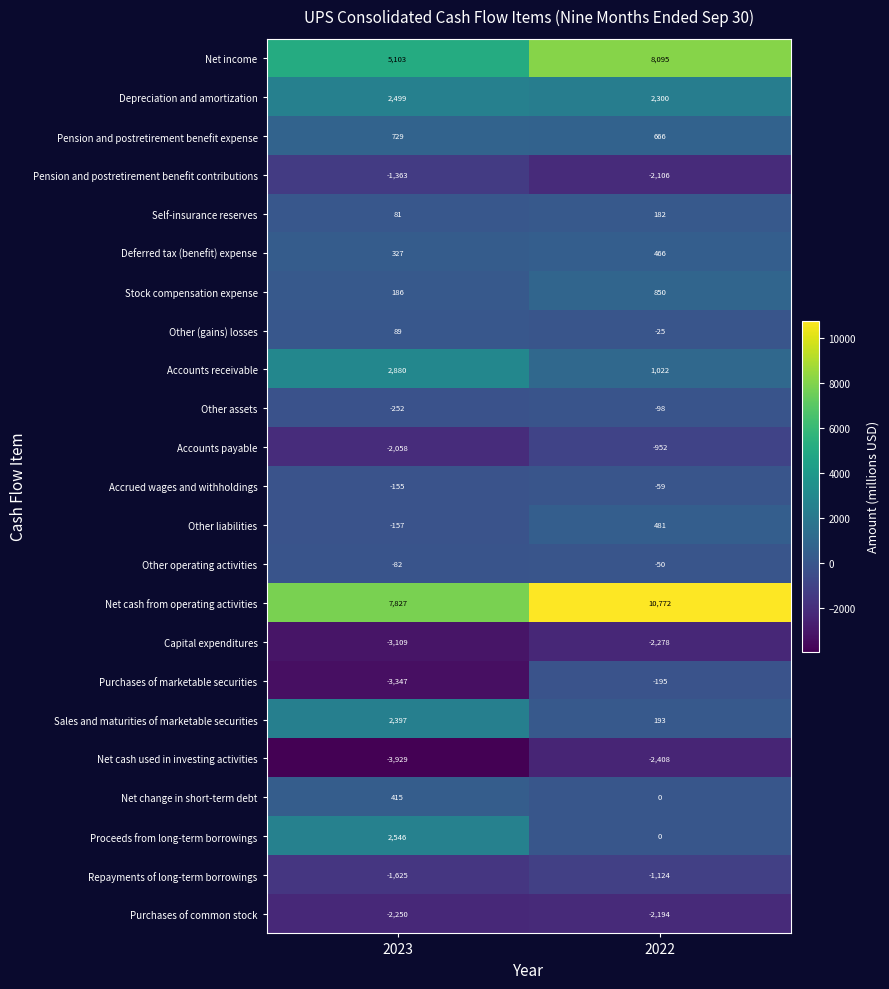

What value does the Net income series have at 2023?

5103